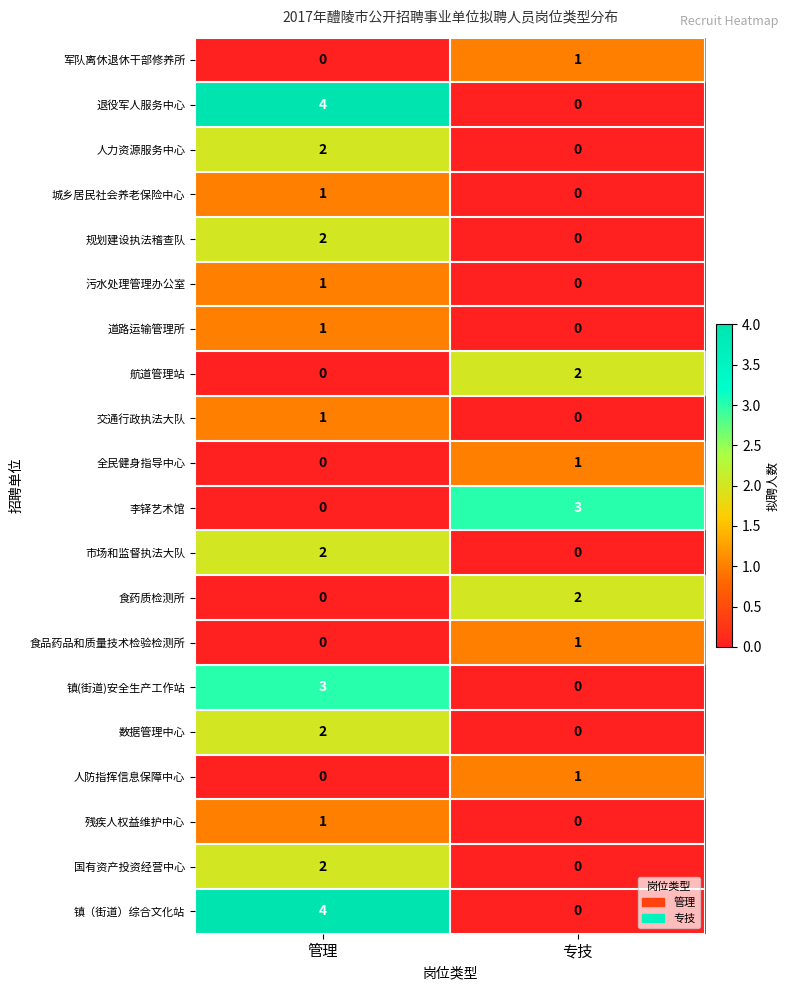

How many categories are shown in the chart?

2